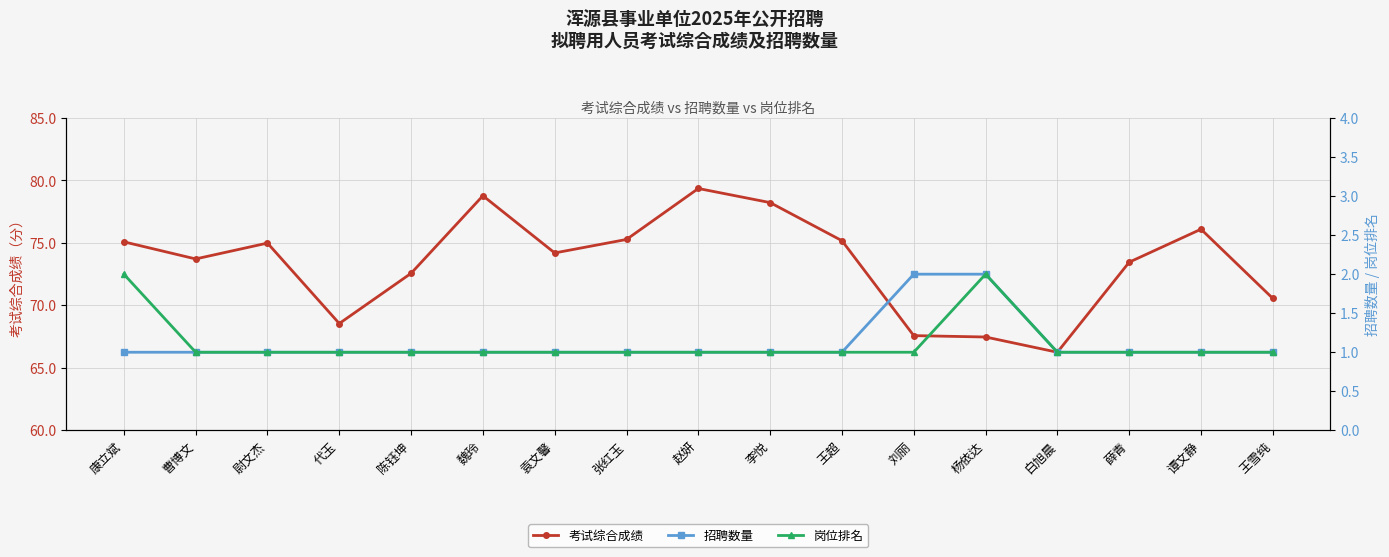

How many lines are shown in the chart?

3